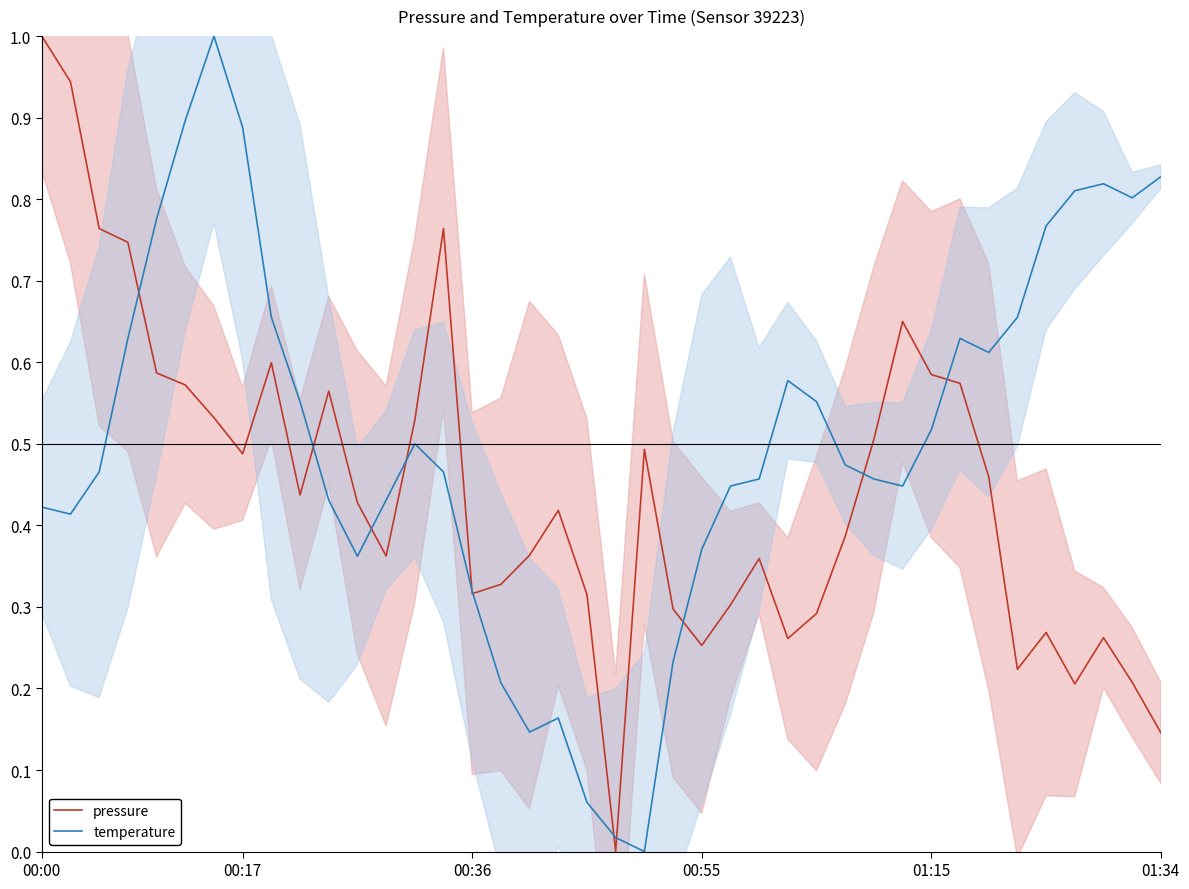

How many values in pressure are above zero?

39